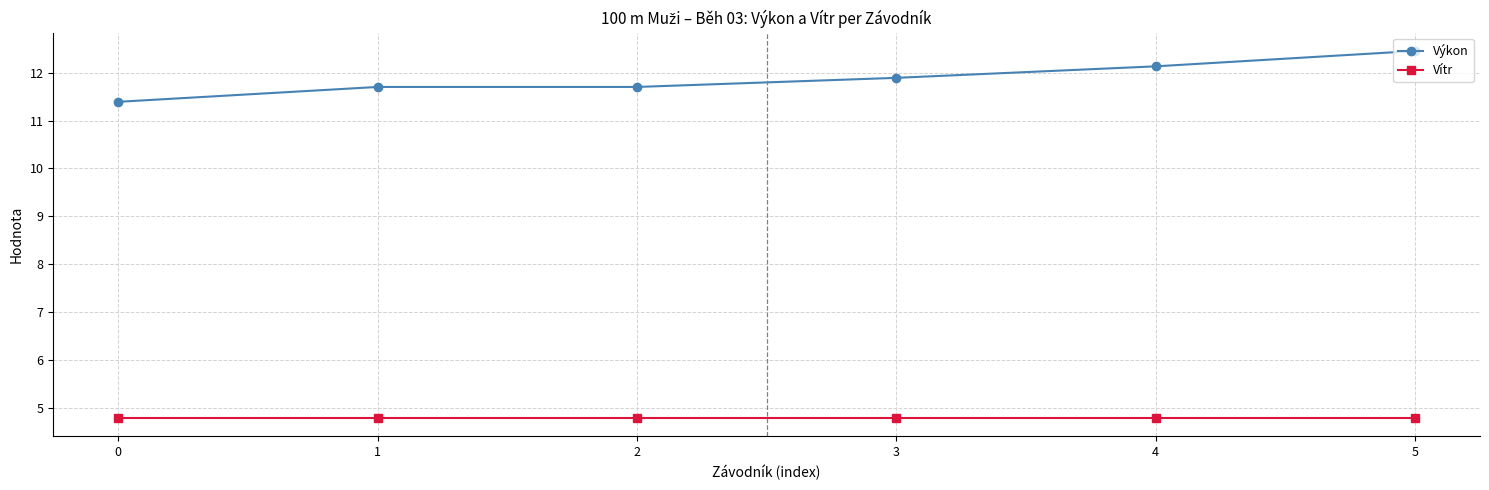

Rank the series by their average value, from lowest to highest.

Vítr, Výkon